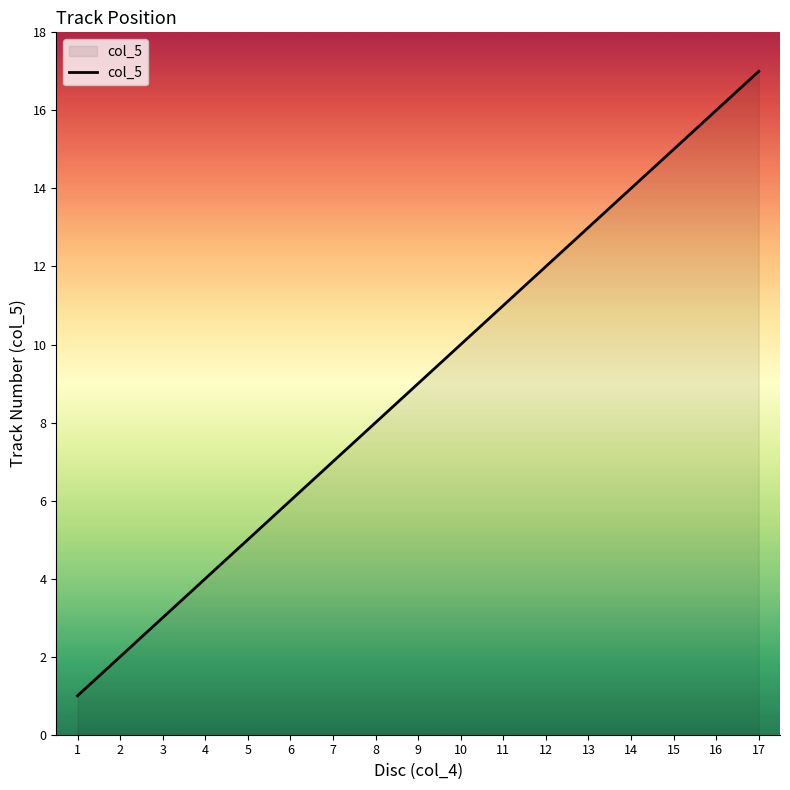

Reading left to right, transcribe all the data shown in this chart.

1	2	3	4	5	6	7	8	9	10	11	12	13	14	15	16	17